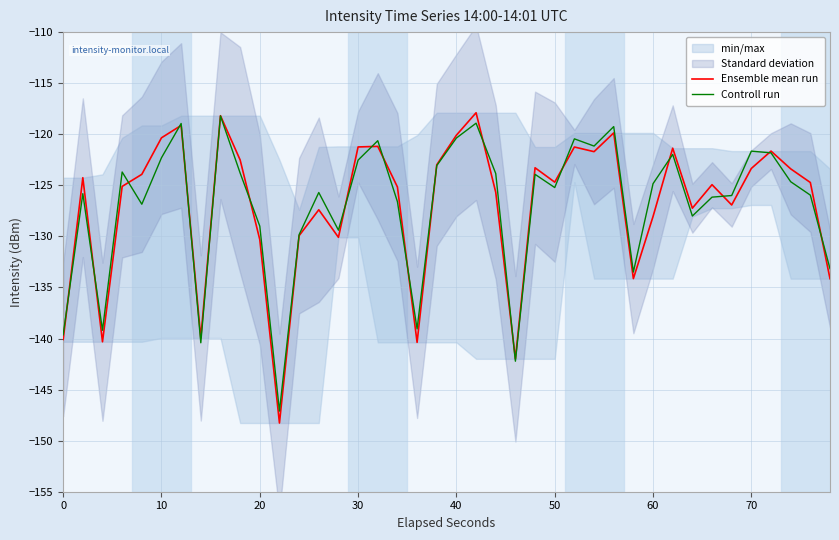

What is the difference between the second highest and second lowest values in the Controll run series?

23.3